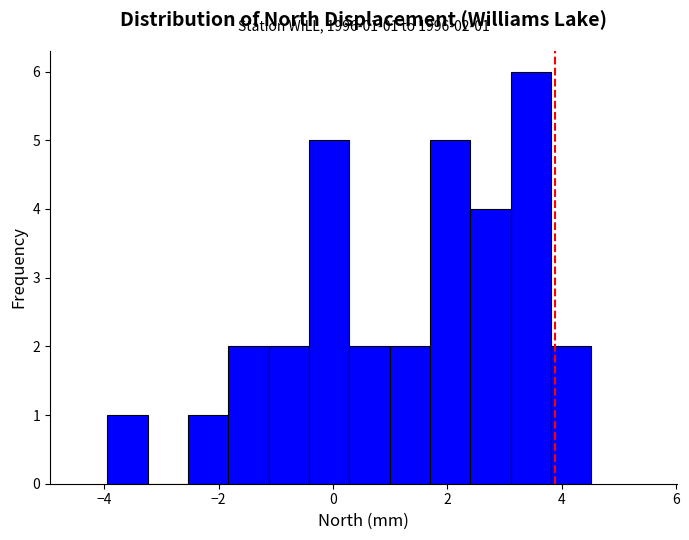

Read against the x-axis, roughly where is the centre of the tallest bar?

3.4